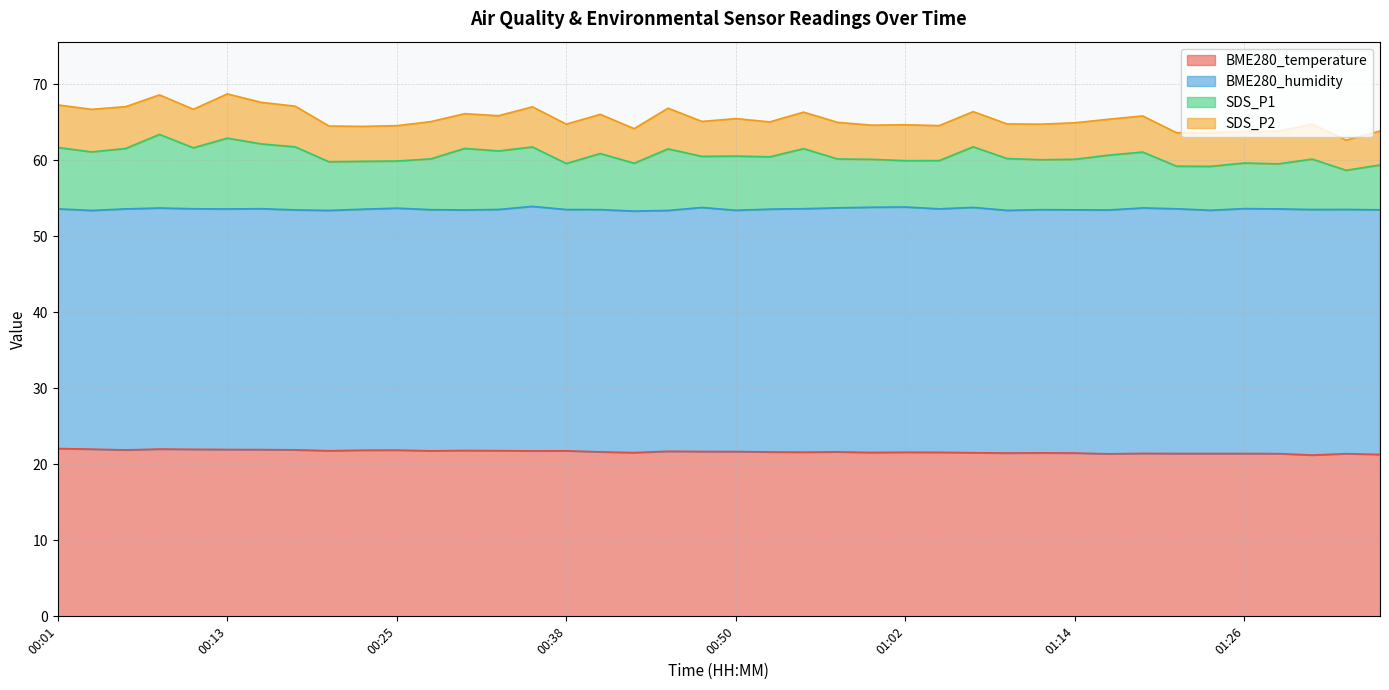

The value of BME280_temperature at 01:09 is 38.6. True or false?

False